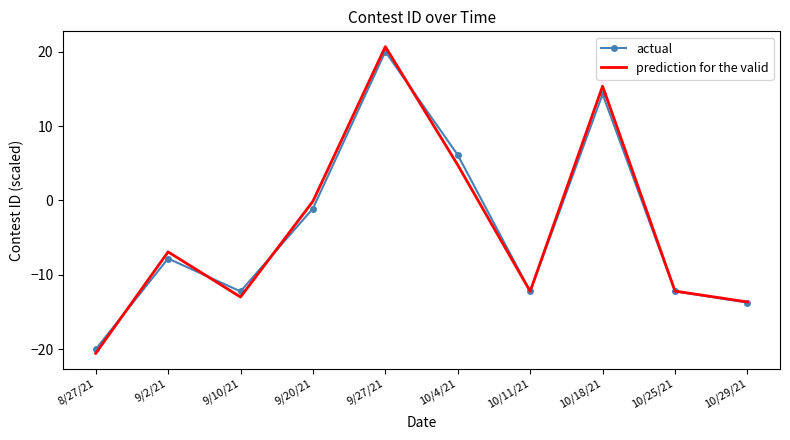

Reading left to right, extract all data points from this chart.

actual: 8/27/21=-20.0	9/2/21=-7.8	9/10/21=-12.2	9/20/21=-1.1	9/27/21=20.0	10/4/21=6.1	10/11/21=-12.2	10/18/21=14.3	10/25/21=-12.2	10/29/21=-13.7
prediction for the valid: 8/27/21=-20.6	9/2/21=-6.9	9/10/21=-13.0	9/20/21=-0.1	9/27/21=20.7	10/4/21=4.8	10/11/21=-12.2	10/18/21=15.4	10/25/21=-12.2	10/29/21=-13.6